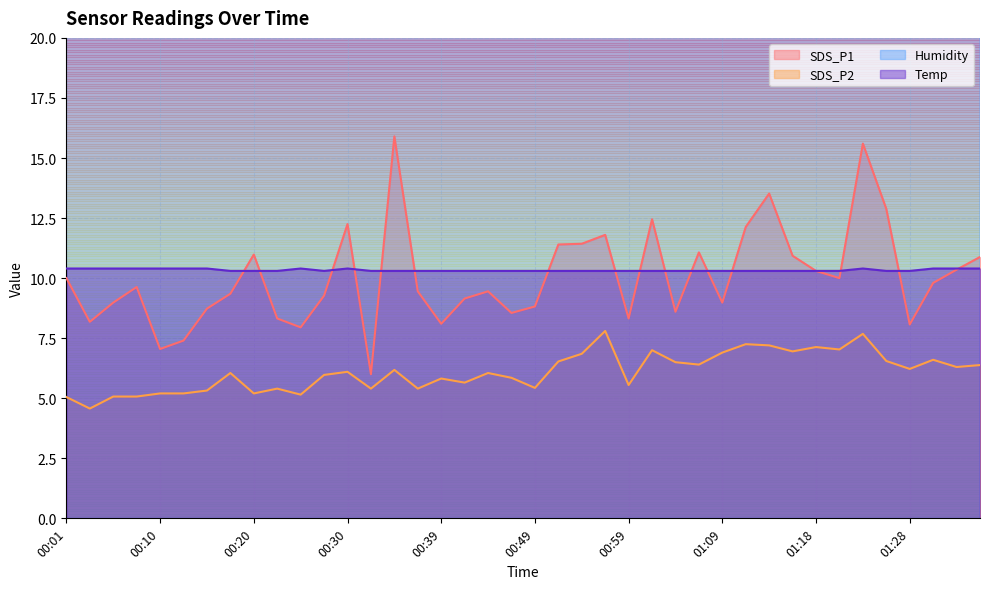

What is the value of the Humidity point at the 39th from the left?

91.0